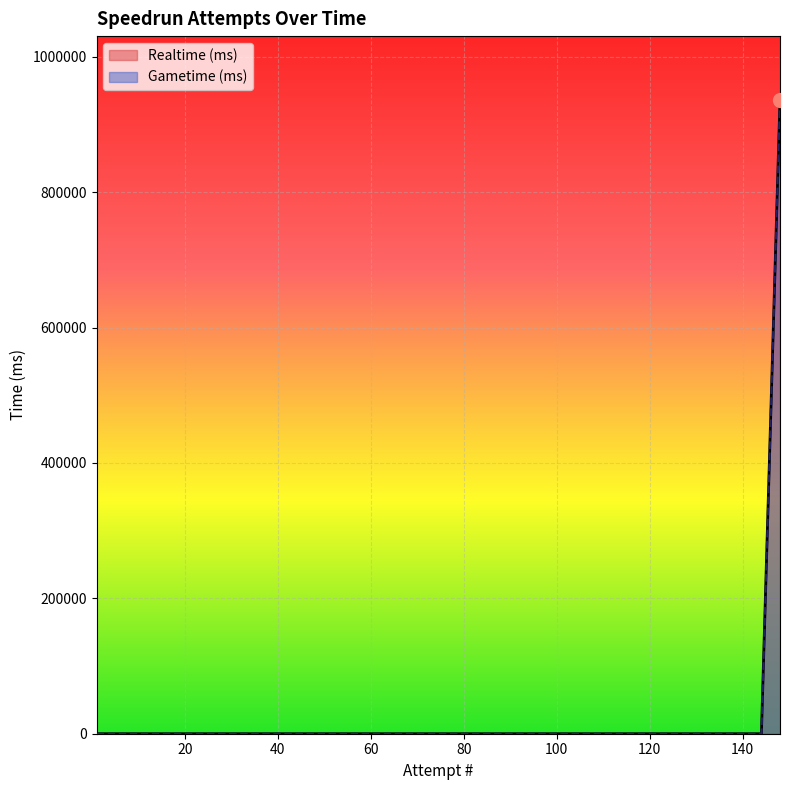

Which category has the lowest value in the Gametime (ms) series?

1